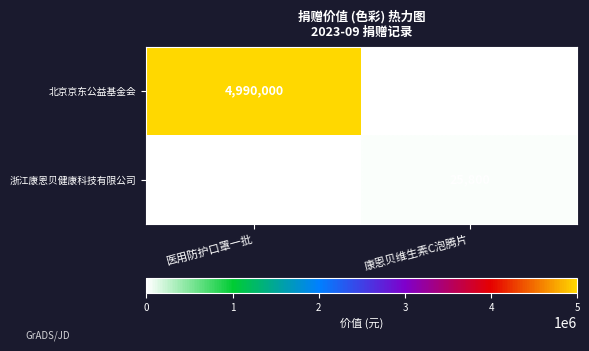

At which label is 浙江康恩贝健康科技有限公司 closest to 12900?

医用防护口罩一批